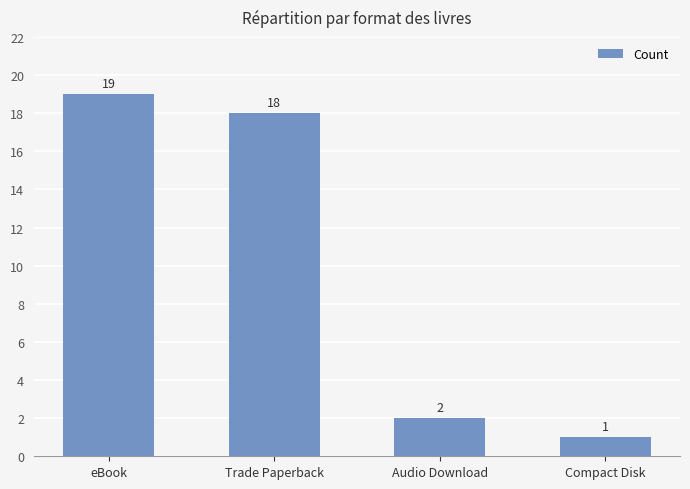

What is the minimum value shown in the chart?

1